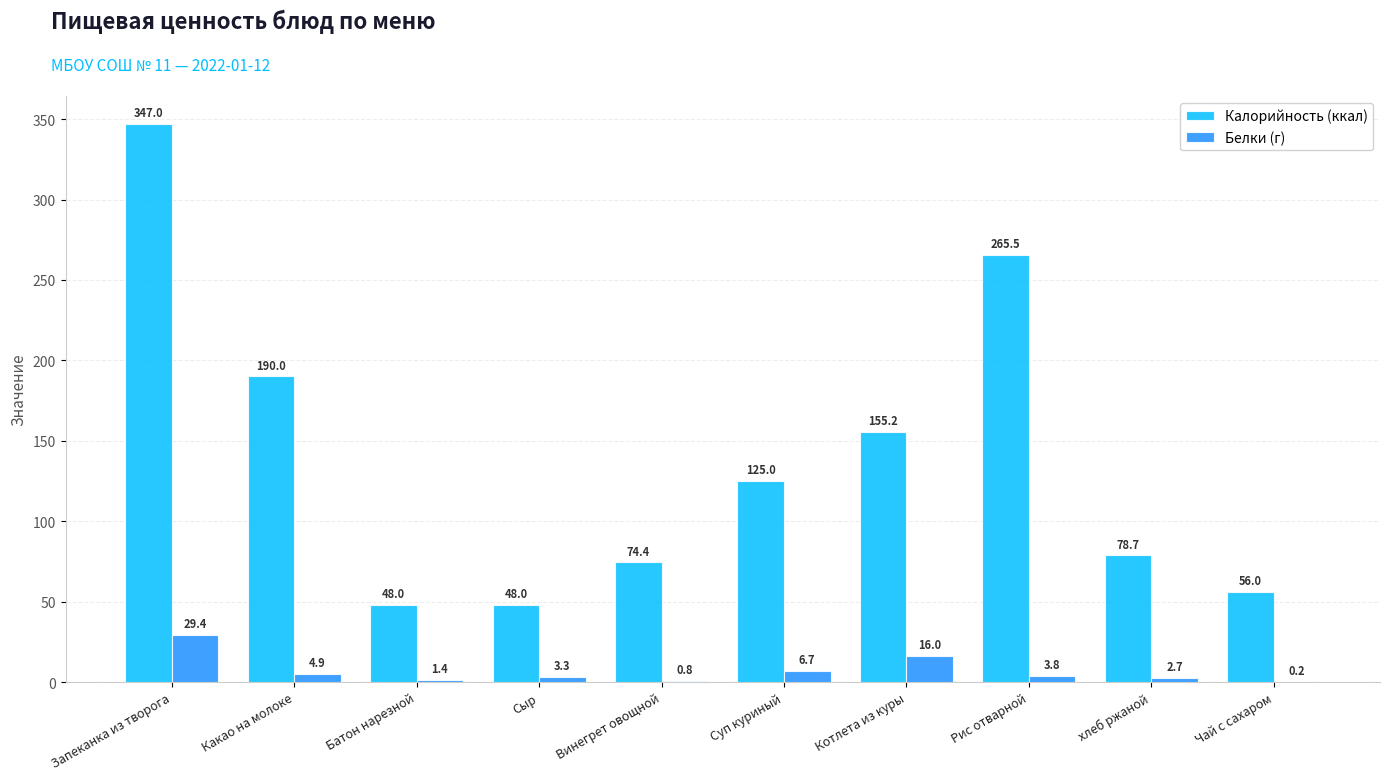

Which category has the highest value across all series?

Запеканка из творога